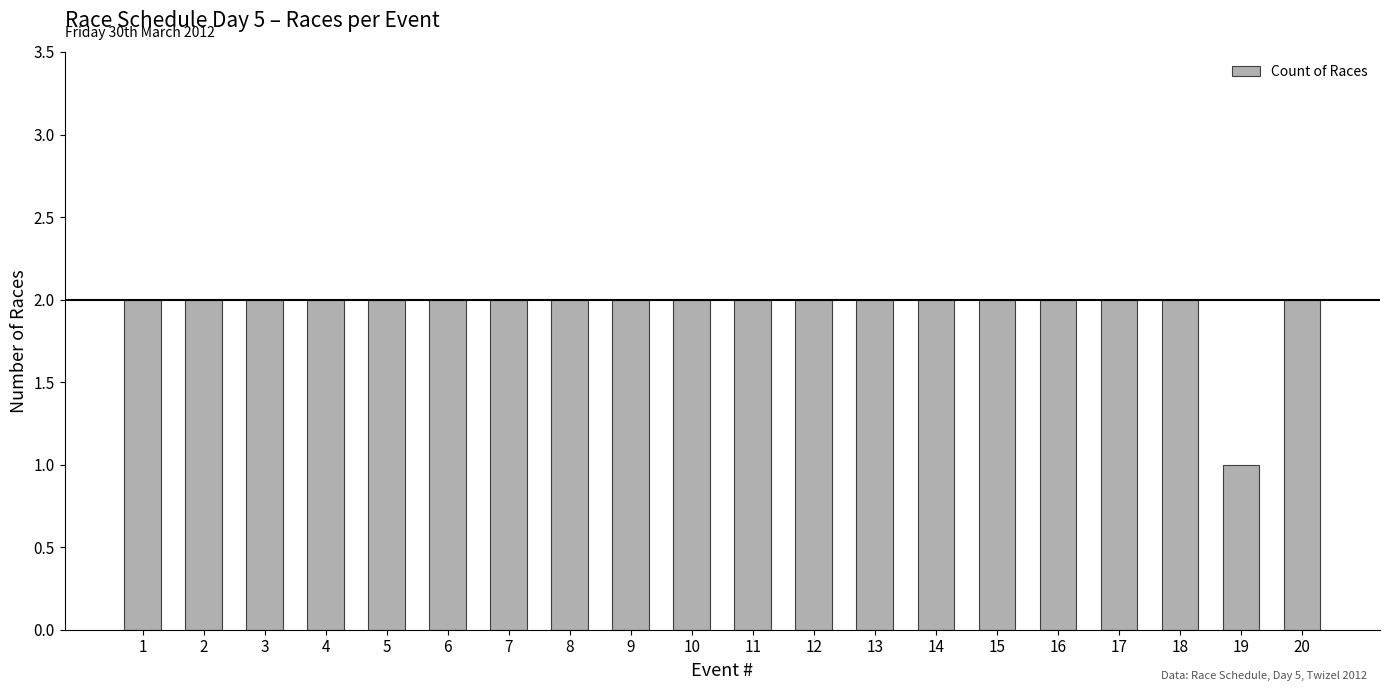

What is the sum of all values?

39